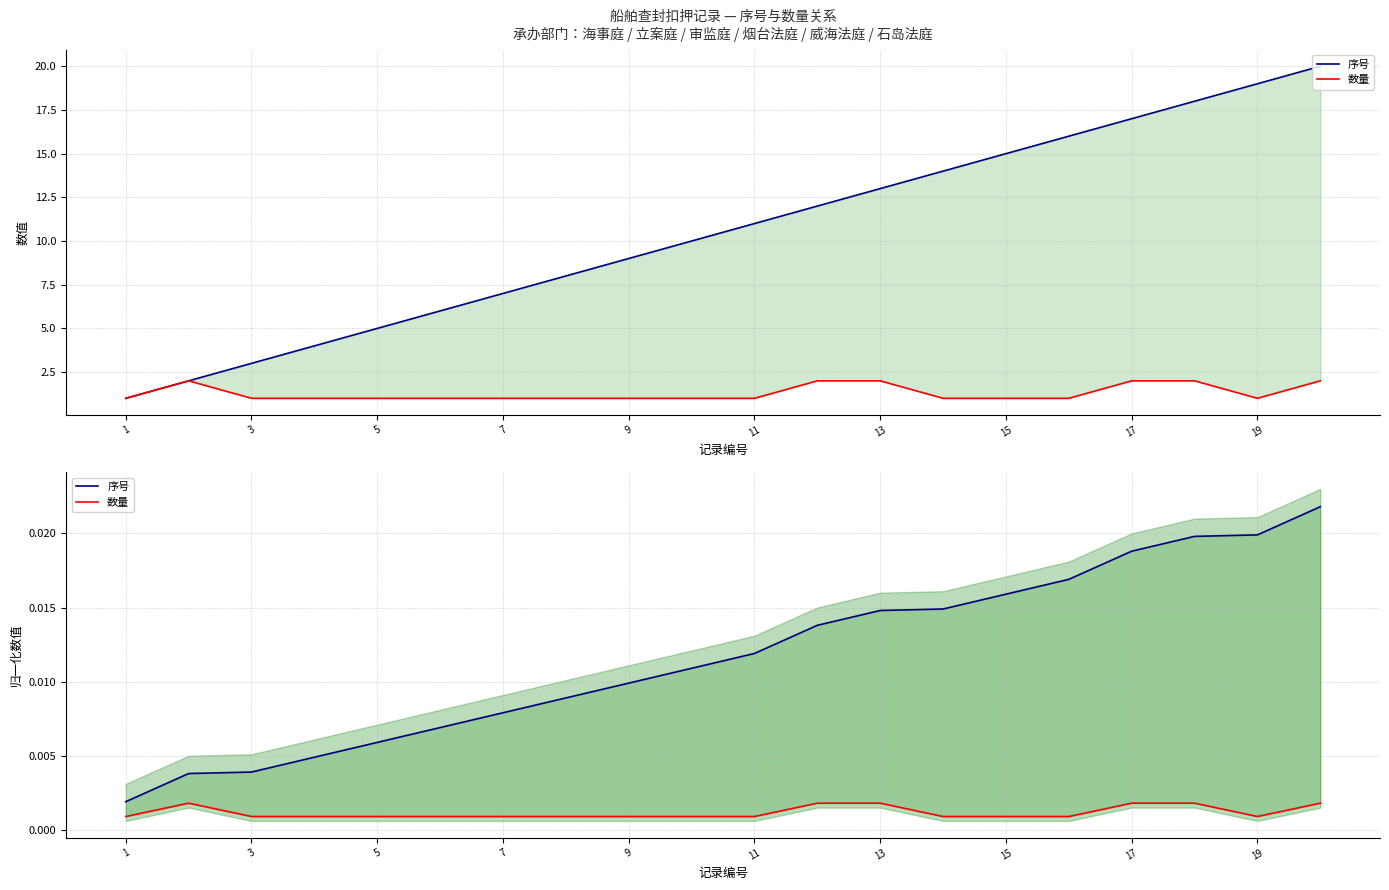

Which series has the largest total across all categories?

序号